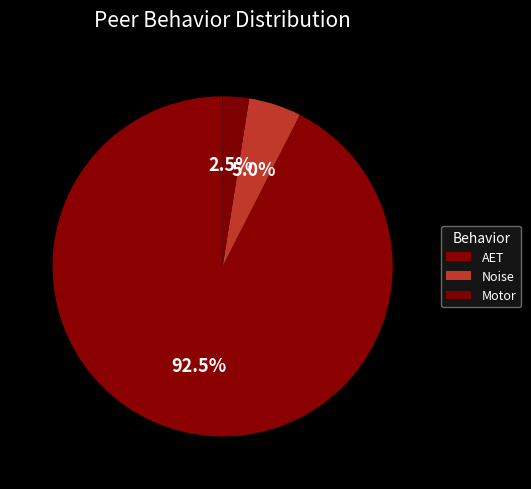

Count the number of slices in the pie.

3